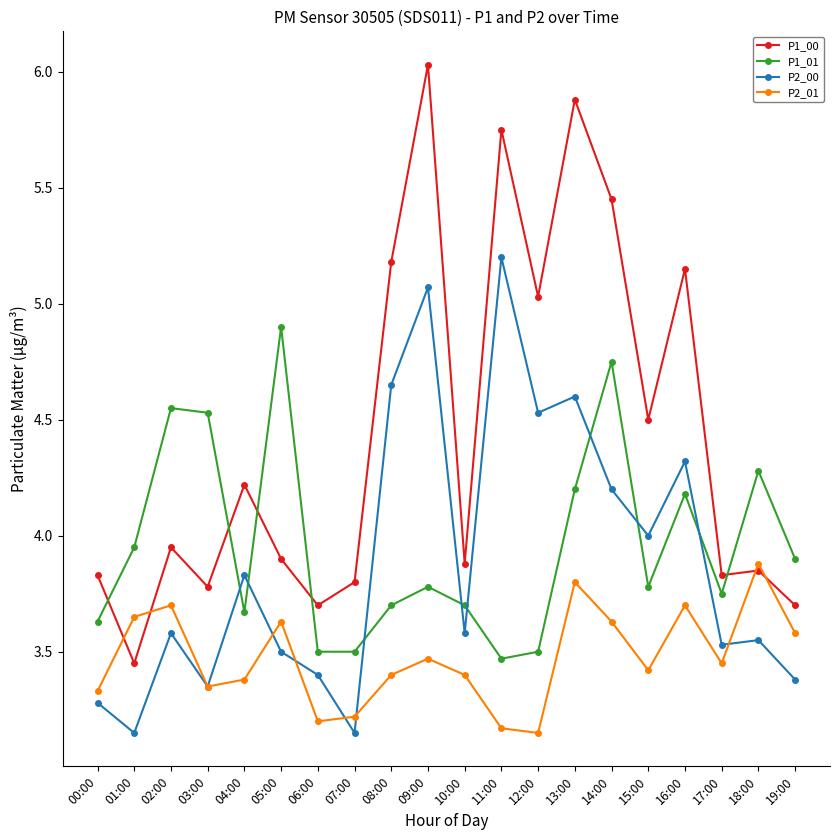

What are all the series names shown in the legend?

P1_00, P1_01, P2_00, P2_01